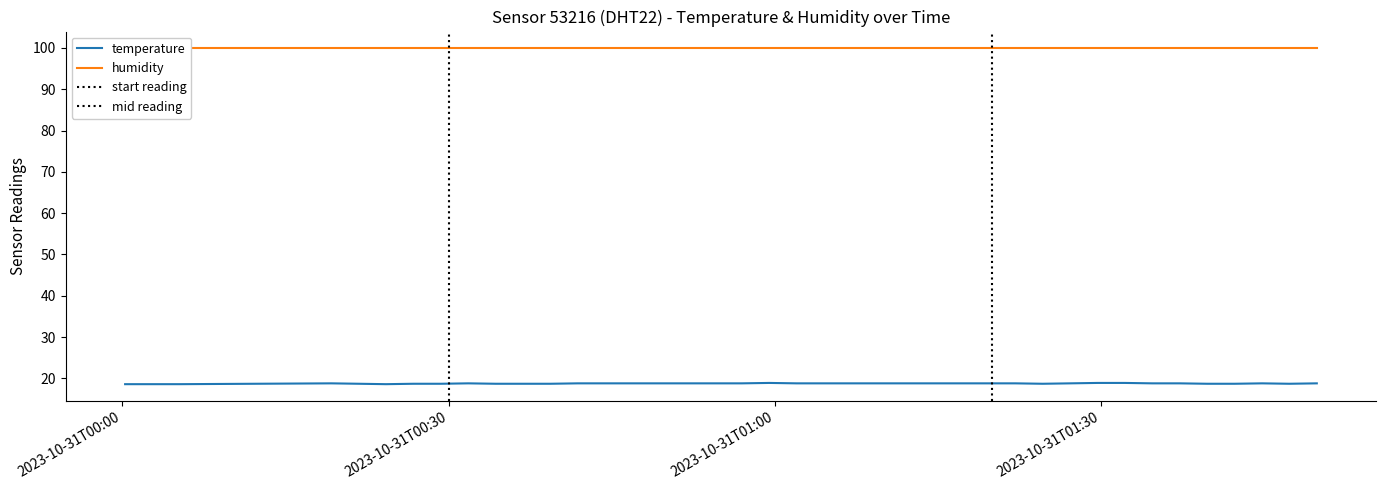

List the labels in order of value, largest first.

2023-10-31T00:59:29, 2023-10-31T01:29:40, 2023-10-31T01:32:11, 2023-10-31T00:19:14, 2023-10-31T00:31:49, 2023-10-31T00:41:53, 2023-10-31T00:44:24, 2023-10-31T00:46:54, 2023-10-31T00:49:25, 2023-10-31T00:51:56, 2023-10-31T00:54:27, 2023-10-31T00:56:58, 2023-10-31T01:02:00, 2023-10-31T01:04:30, 2023-10-31T01:07:01, 2023-10-31T01:09:32, 2023-10-31T01:12:04, 2023-10-31T01:14:34, 2023-10-31T01:17:05, 2023-10-31T01:19:36, 2023-10-31T01:22:07, 2023-10-31T01:27:09, 2023-10-31T01:34:42, 2023-10-31T01:37:13, 2023-10-31T01:44:48, 2023-10-31T01:49:50, 2023-10-31T00:21:45, 2023-10-31T00:26:46, 2023-10-31T00:29:18, 2023-10-31T00:34:20, 2023-10-31T00:36:51, 2023-10-31T00:39:22, 2023-10-31T01:24:38, 2023-10-31T01:39:45, 2023-10-31T01:42:17, 2023-10-31T01:47:18, 2023-10-31T00:00:16, 2023-10-31T00:02:47, 2023-10-31T00:05:18, 2023-10-31T00:24:15